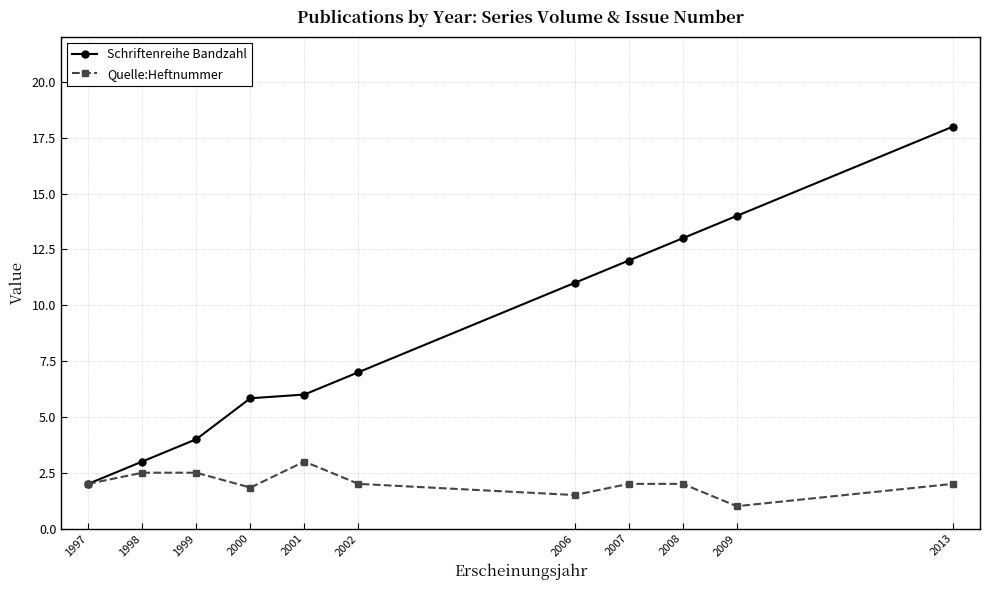

What is the highest value of the Quelle:Heftnummer series?

3.0